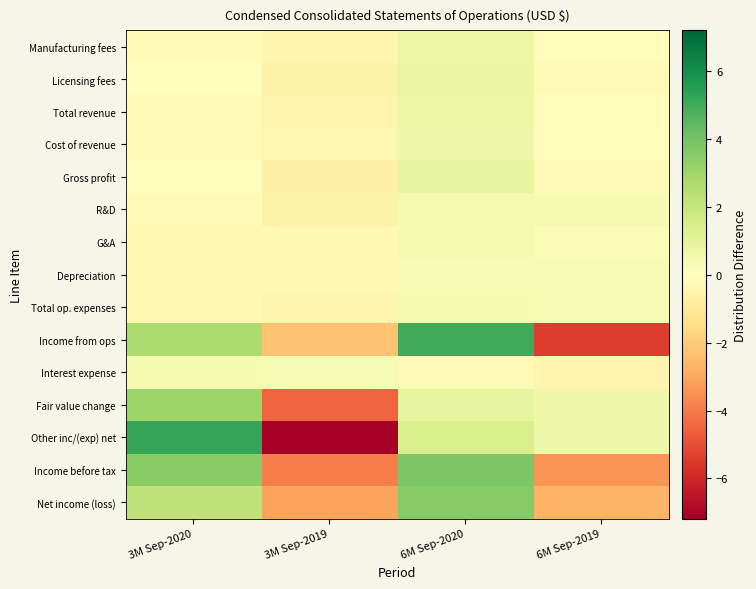

Which category has the highest value across all series?

3M Sep-2020